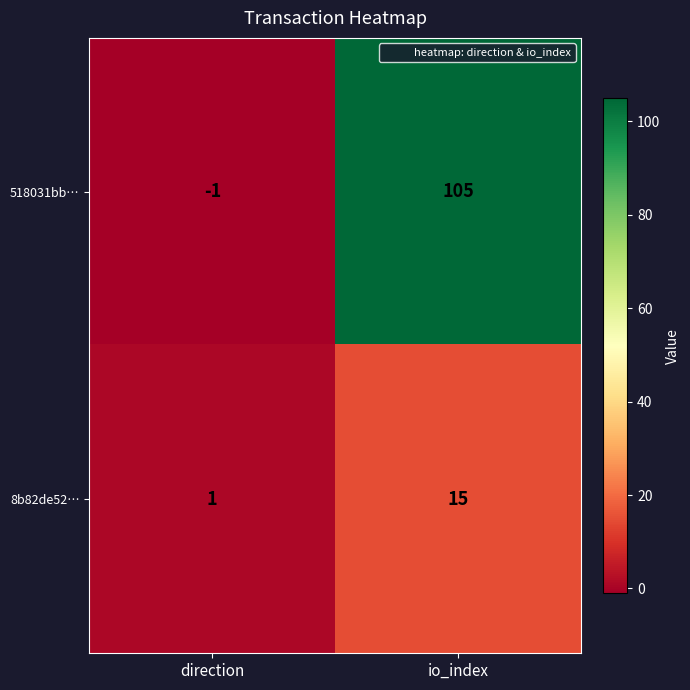

What is the highest value of the 8b82de52… series?

15